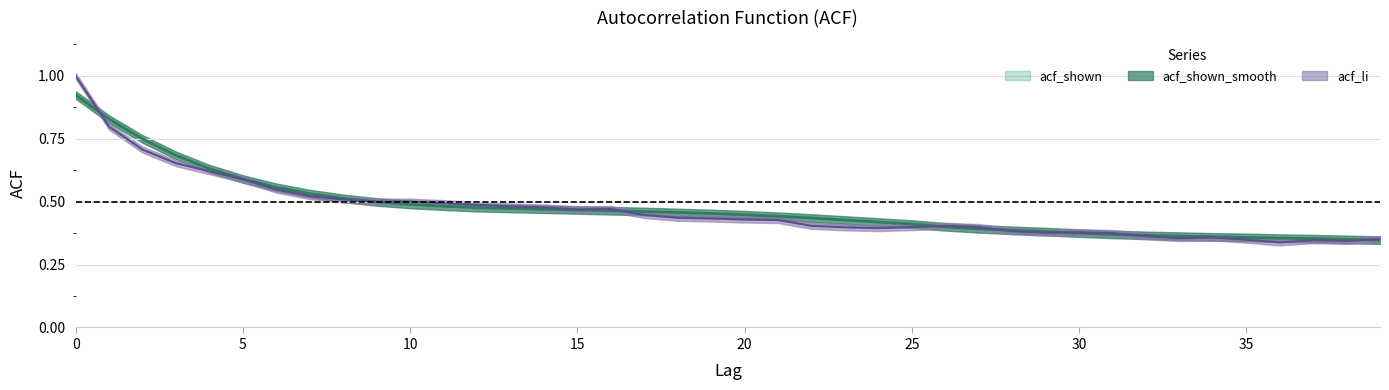

What is the value of the acf_shown_smooth point at the 6th from the left?

0.6